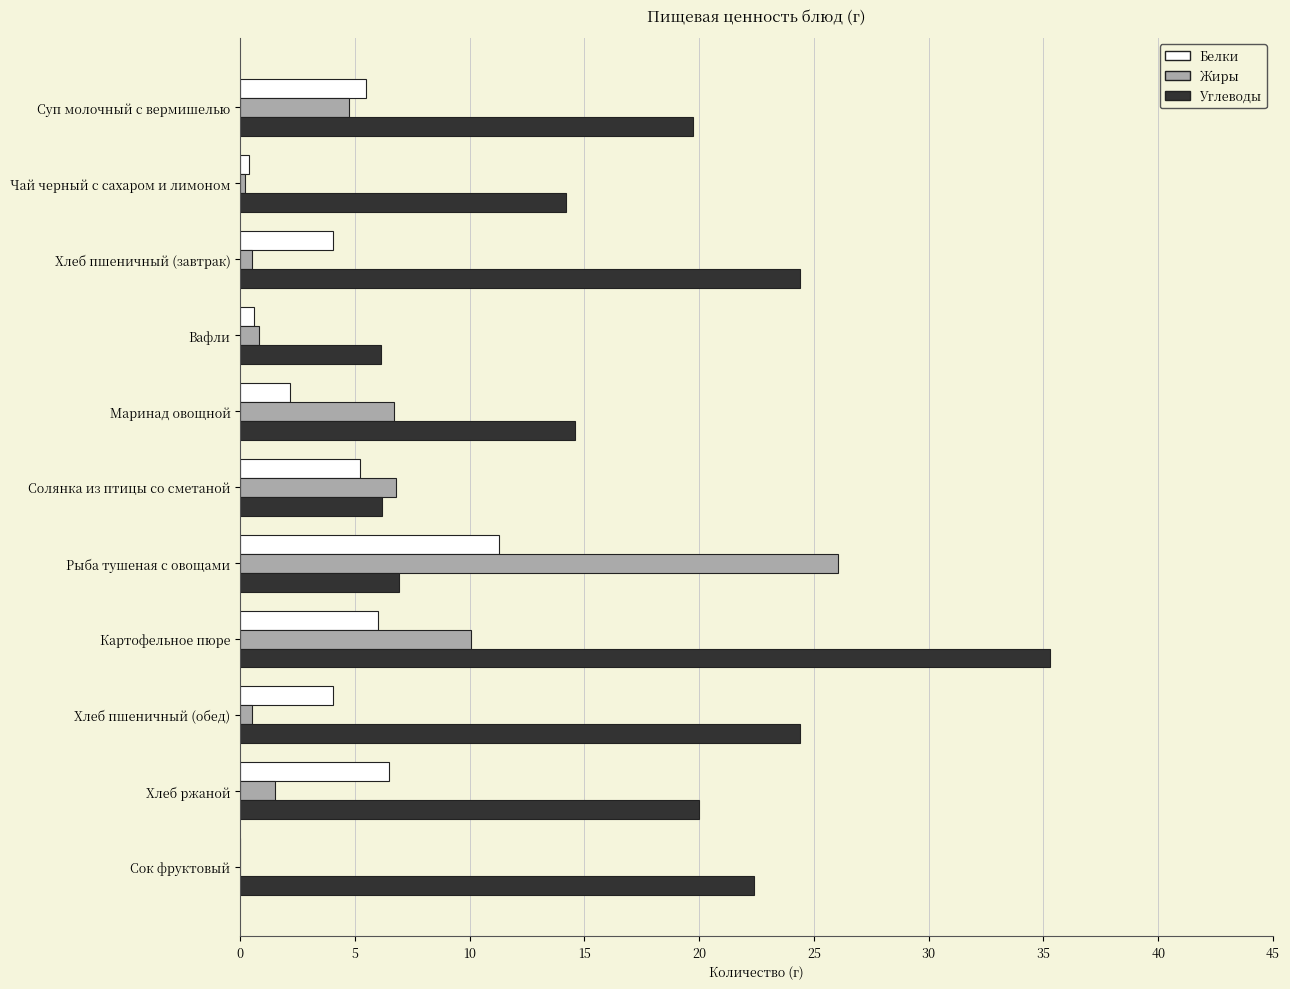

How many values in the Углеводы series exceed 19?

6